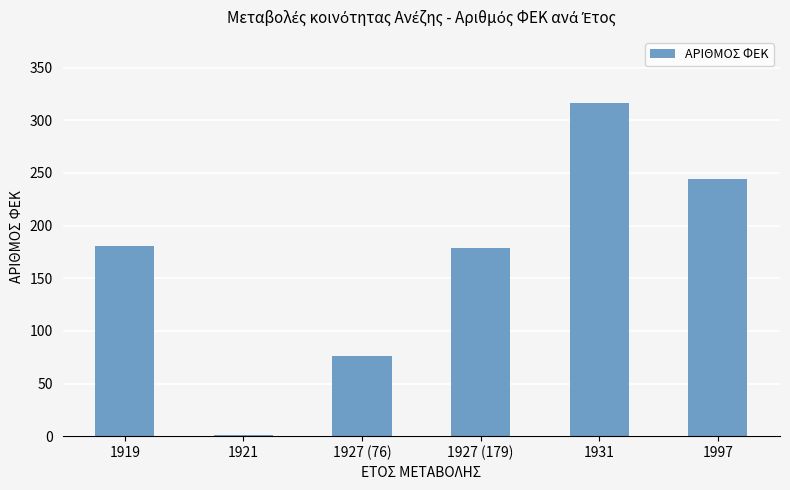

Read the value at 1919, to the nearest 10.

180